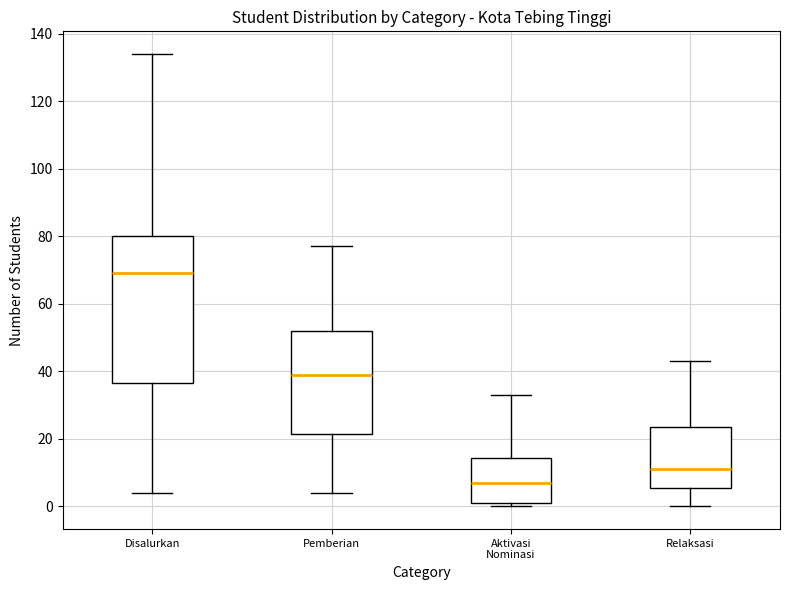

Which box is the tallest, from its lower edge to its upper edge?

Disalurkan